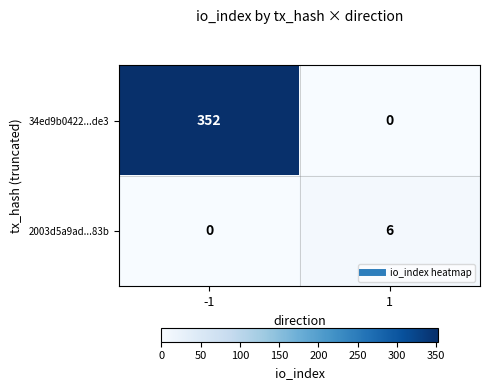

What is the maximum value for 34ed9b0422...de3?

352